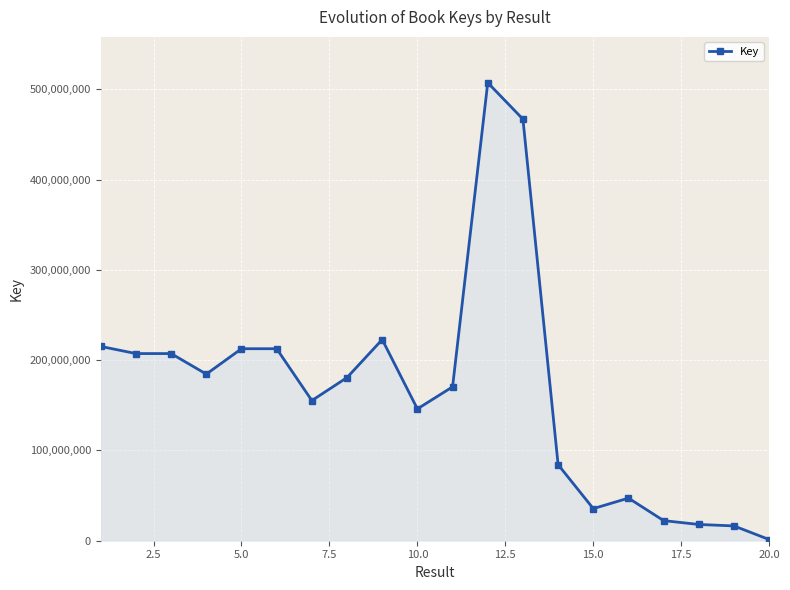

What is the average value?

165688492